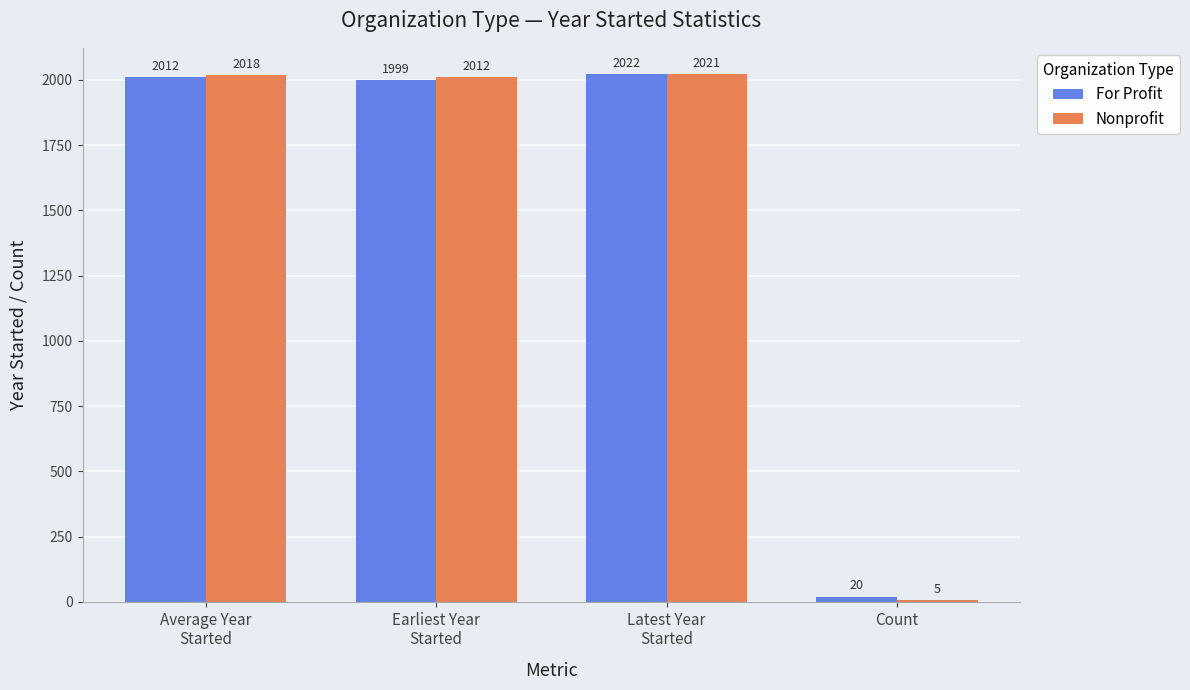

What is the sum of all For Profit values?

6052.9